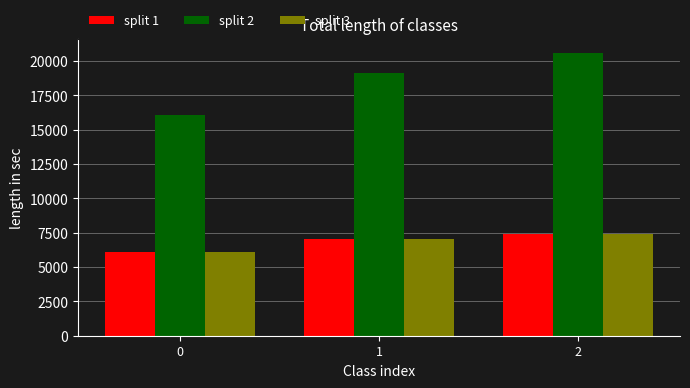

What is the maximum value for split 1?

7416